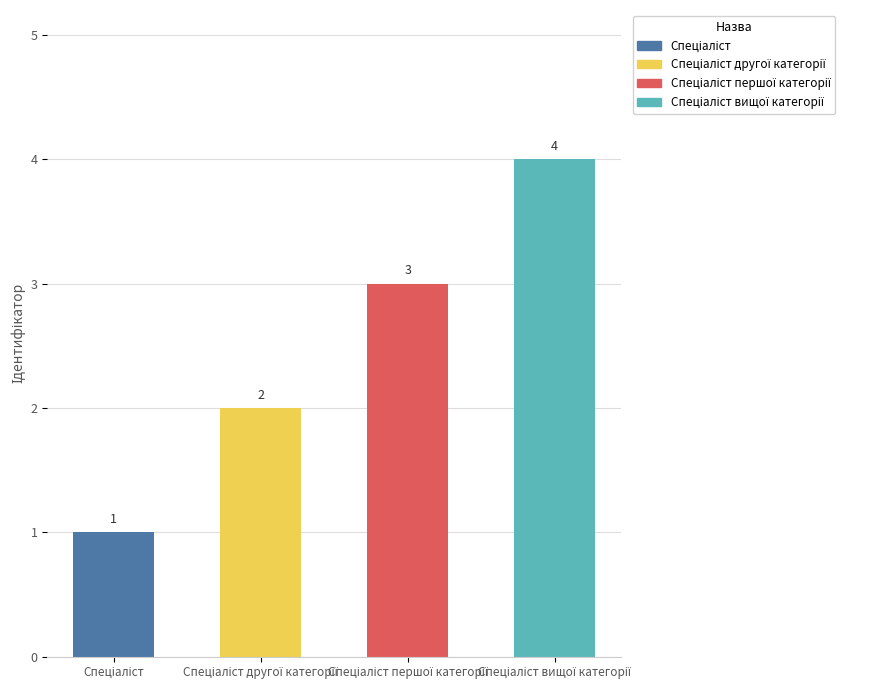

Count the values in the range 2 to 4.

3